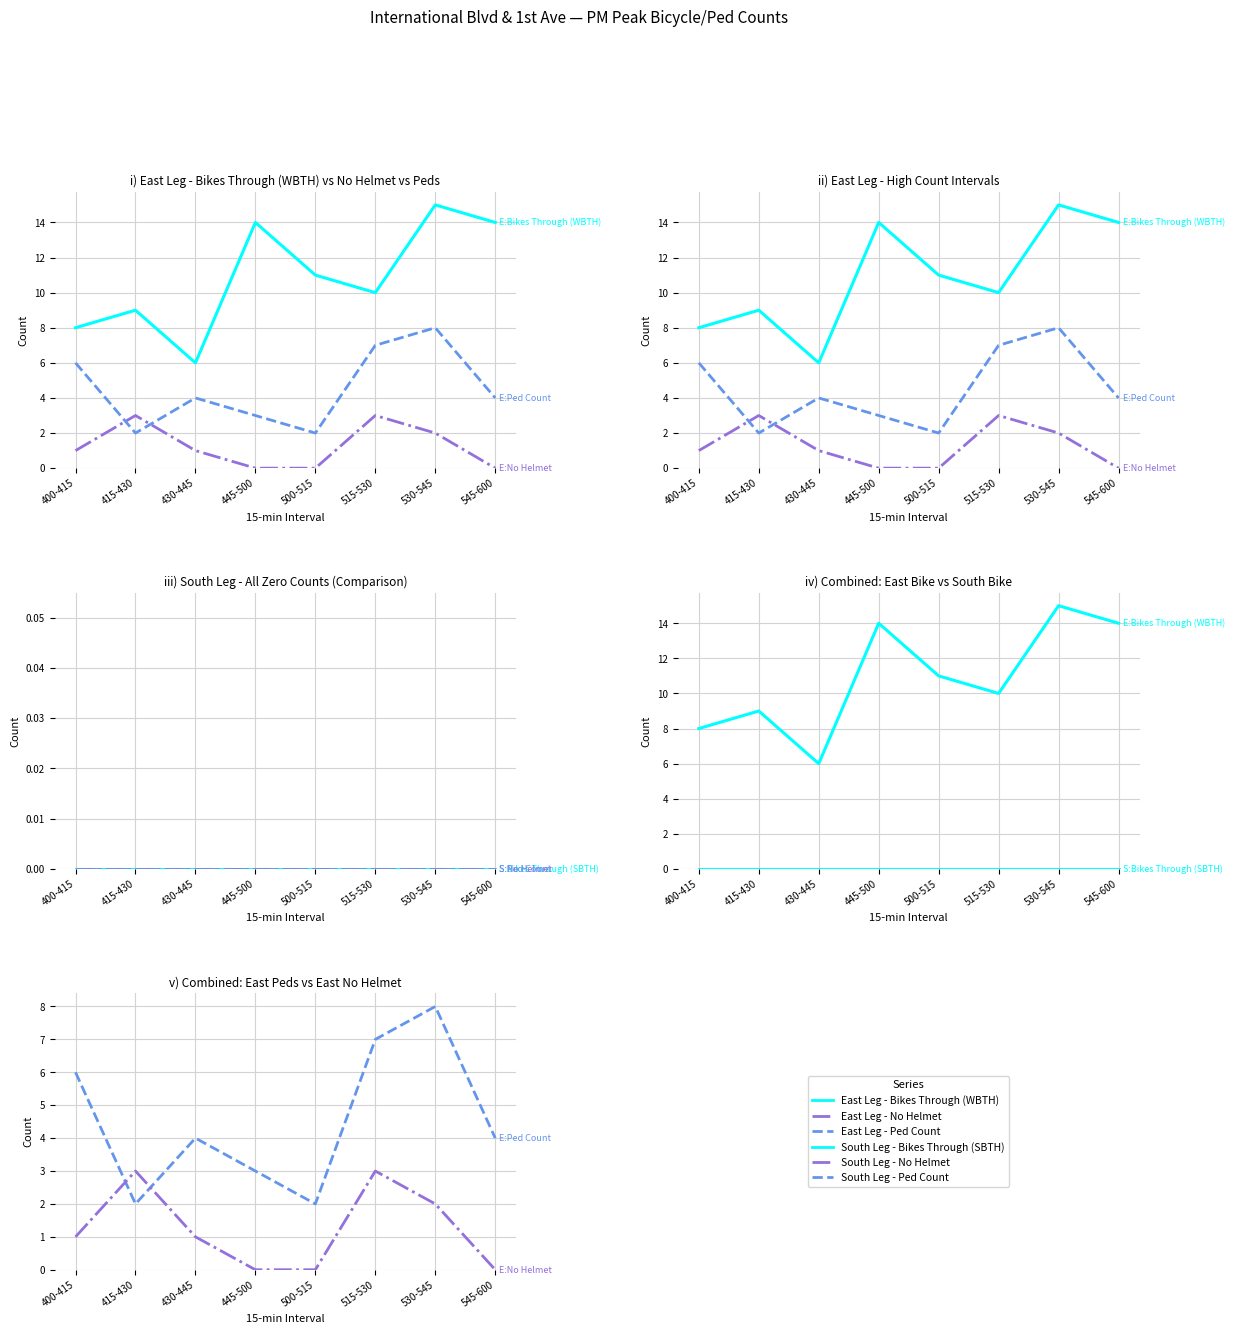

At which category is the sum across all series the highest?

530-545